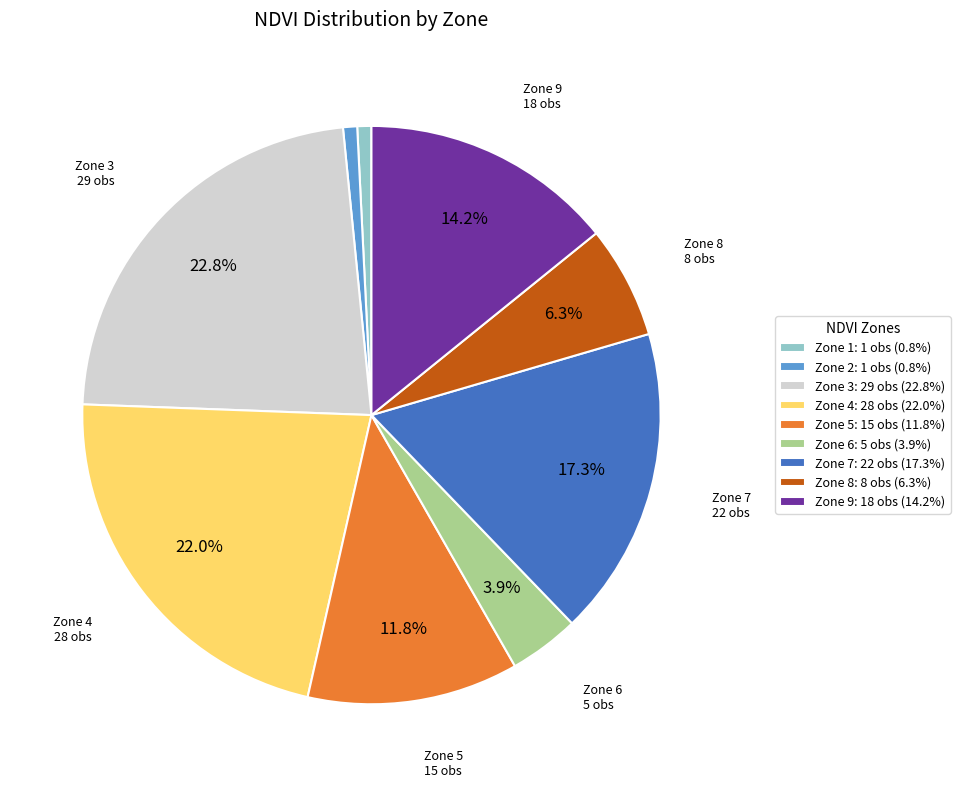

Does any single category account for the majority?

No